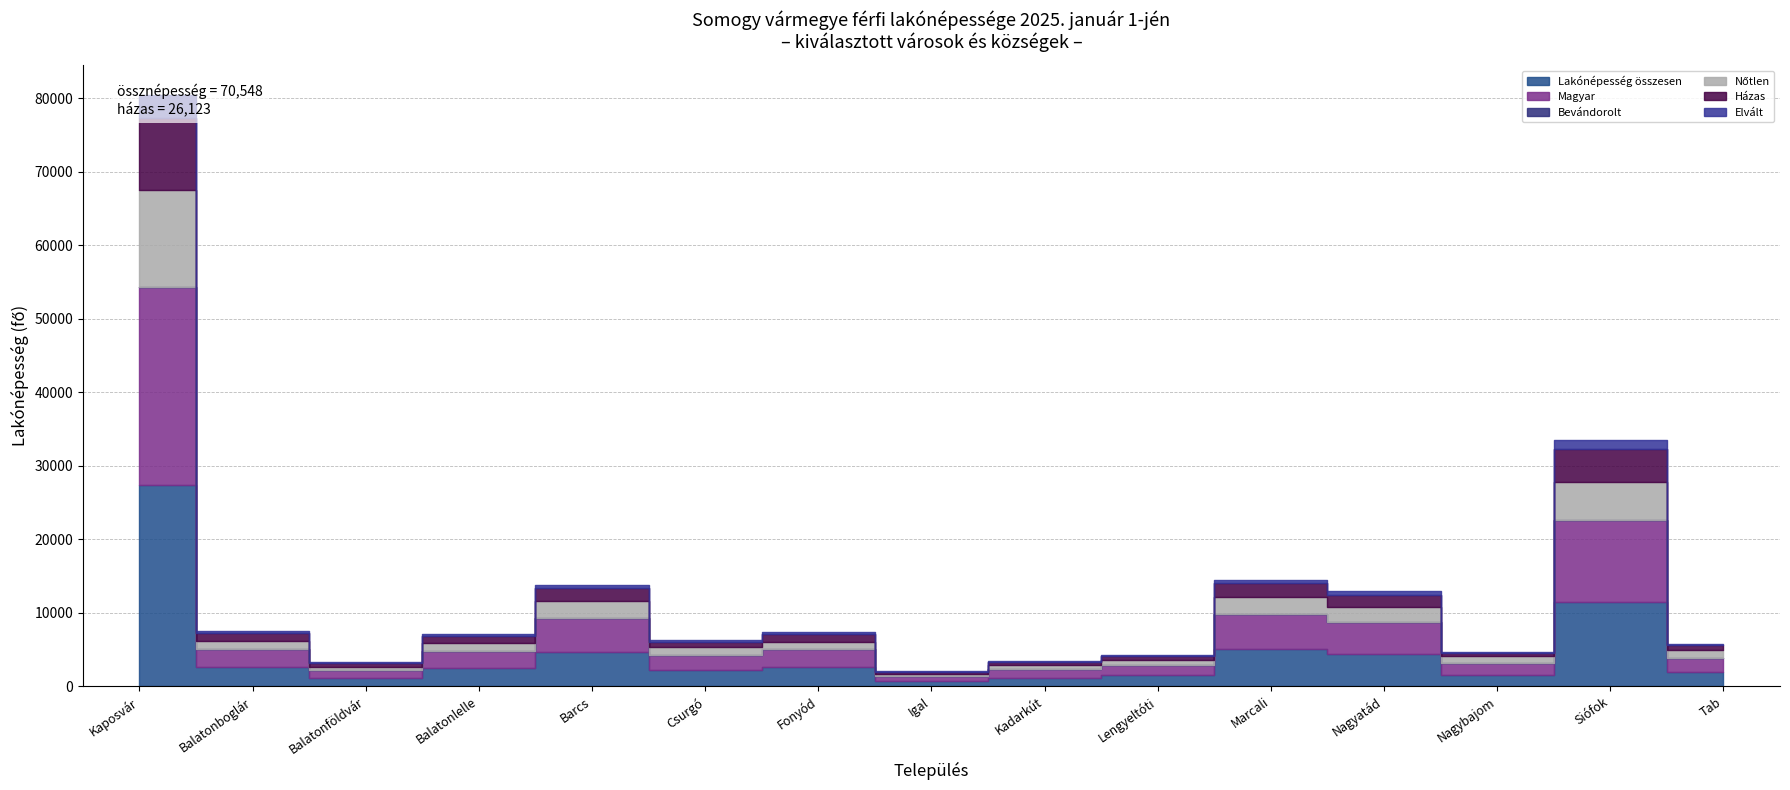

The Bevándorolt series shows 24 at Siófok. True or false?

True